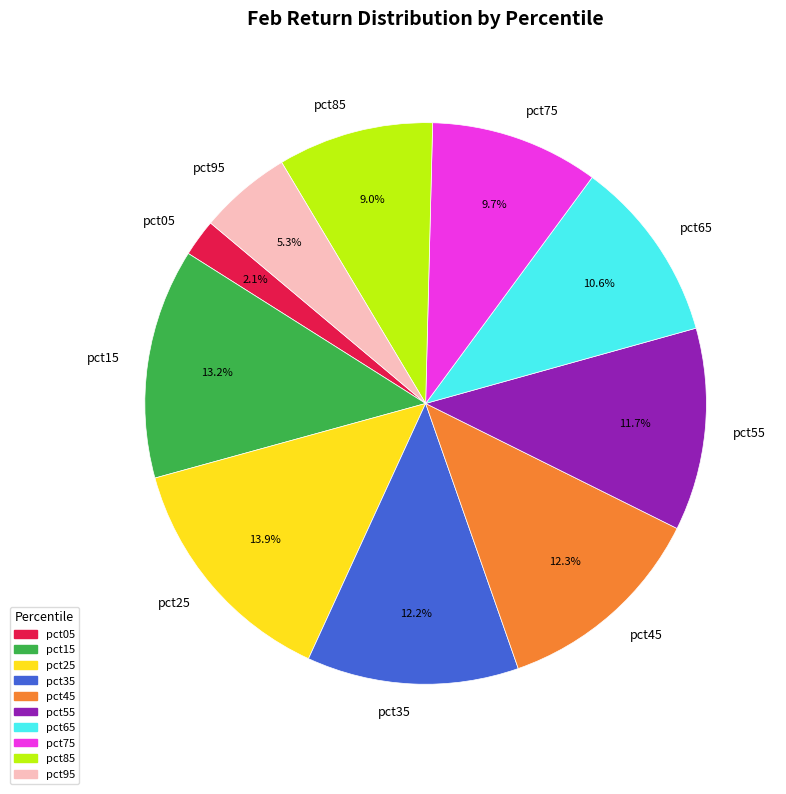

Between pct65 and pct85, which is larger?

pct65